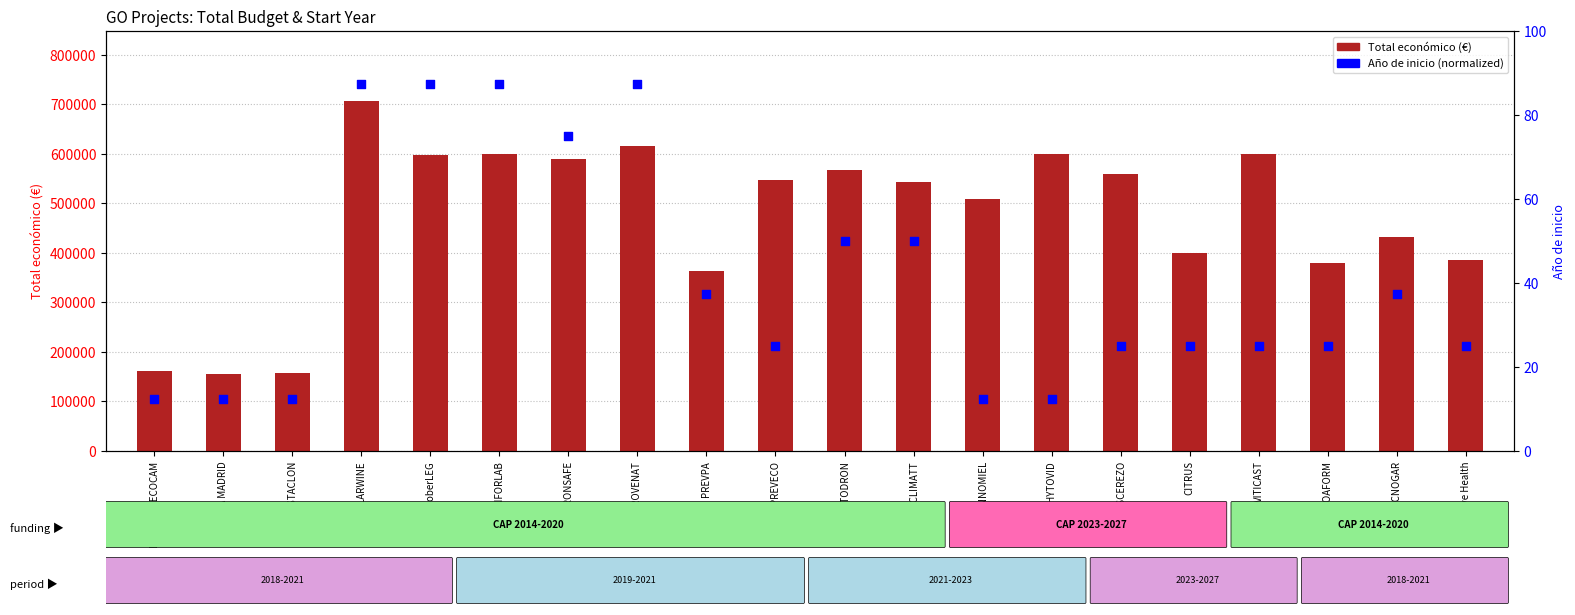

Which series has the largest Y range (max minus min)?

Total económico